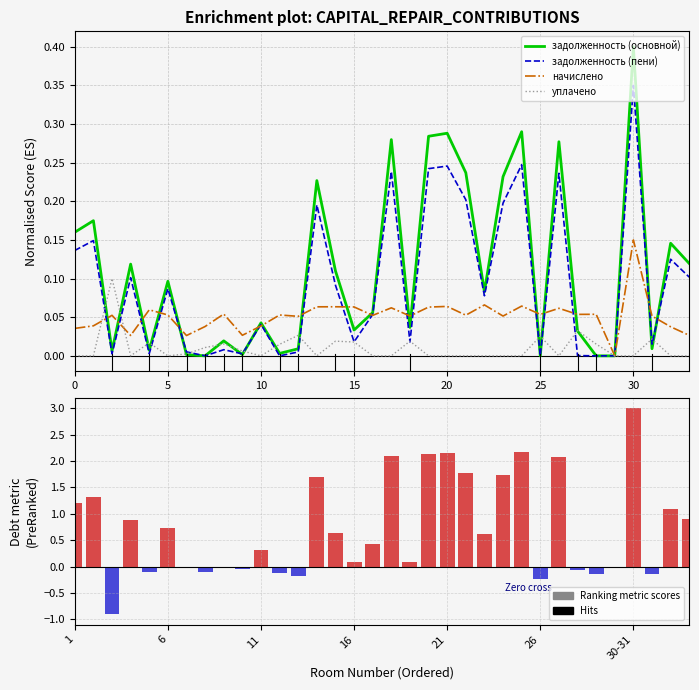

Which series changed the most between 13 and 15?

Ranking metric scores